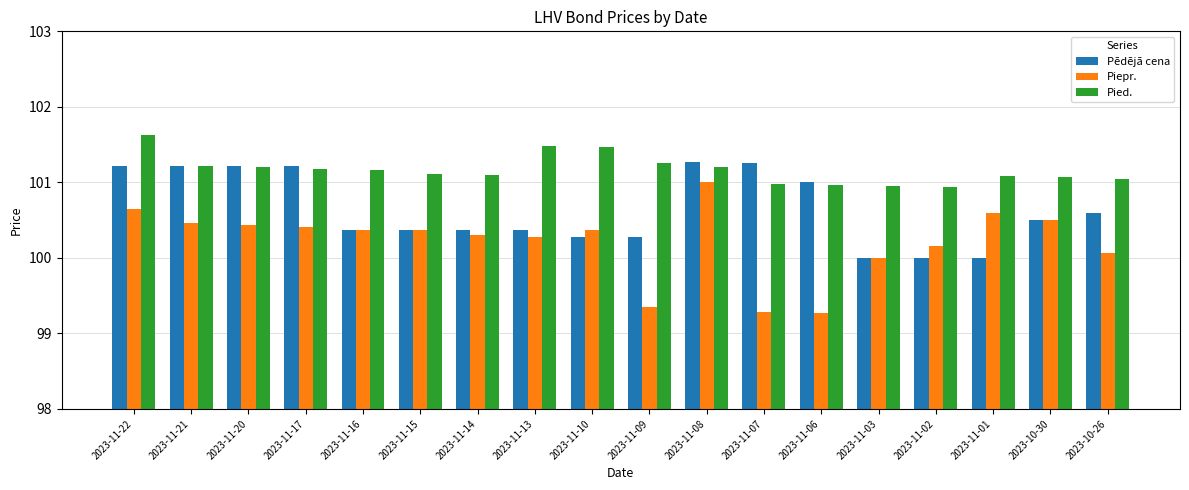

At how many categories does at least one series exceed 100?

18